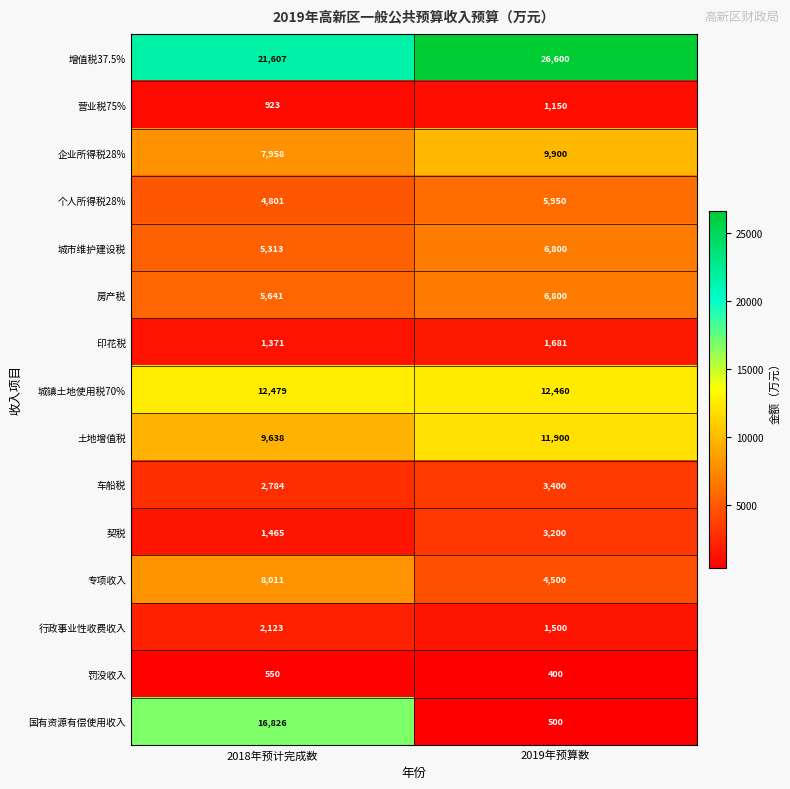

Reading left to right, list all the values displayed in this chart.

增值税37.5%: 2018年预计完成数=21607	2019年预算数=26600
营业税75%: 2018年预计完成数=923	2019年预算数=1150
企业所得税28%: 2018年预计完成数=7958	2019年预算数=9900
个人所得税28%: 2018年预计完成数=4801	2019年预算数=5950
城市维护建设税: 2018年预计完成数=5313	2019年预算数=6800
房产税: 2018年预计完成数=5641	2019年预算数=6800
印花税: 2018年预计完成数=1371	2019年预算数=1681
城镇土地使用税70%: 2018年预计完成数=12479	2019年预算数=12460
土地增值税: 2018年预计完成数=9638	2019年预算数=11900
车船税: 2018年预计完成数=2784	2019年预算数=3400
契税: 2018年预计完成数=1465	2019年预算数=3200
专项收入: 2018年预计完成数=8011	2019年预算数=4500
行政事业性收费收入: 2018年预计完成数=2123	2019年预算数=1500
罚没收入: 2018年预计完成数=550	2019年预算数=400
国有资源有偿使用收入: 2018年预计完成数=16826	2019年预算数=500